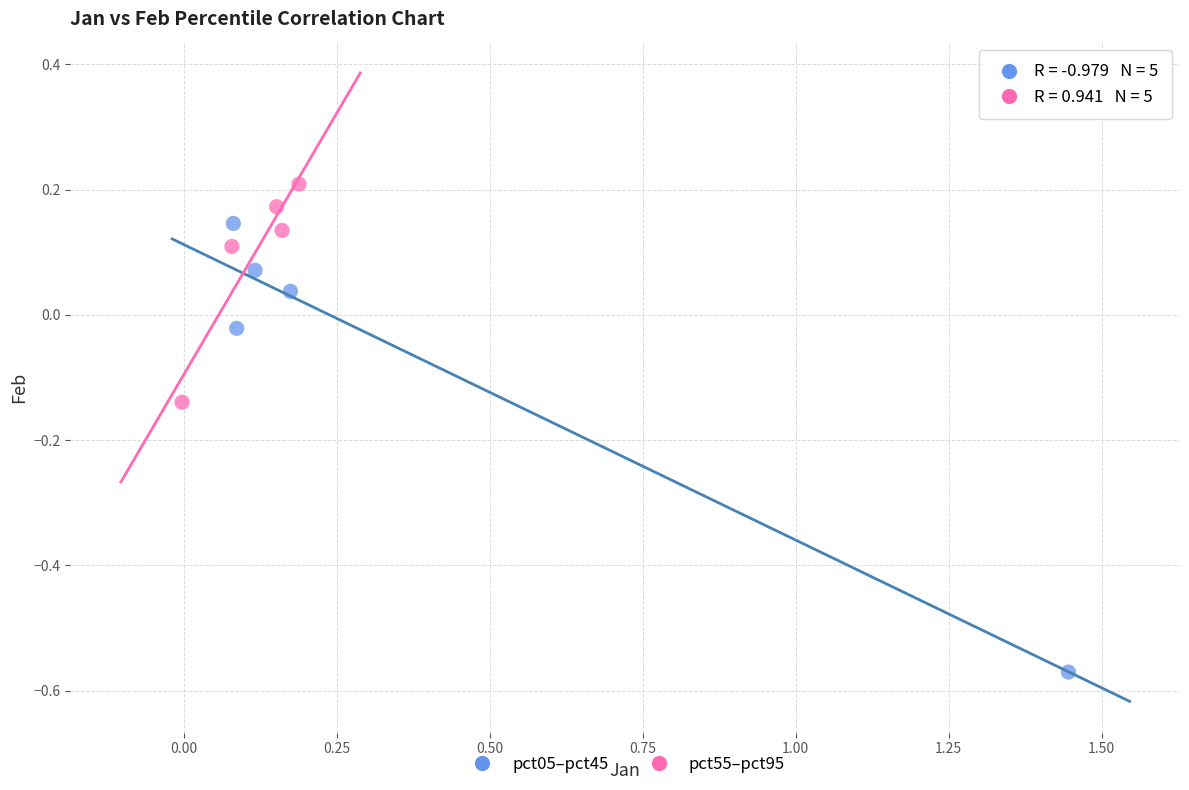

Which series has the largest Y range (max minus min)?

pct05–pct45